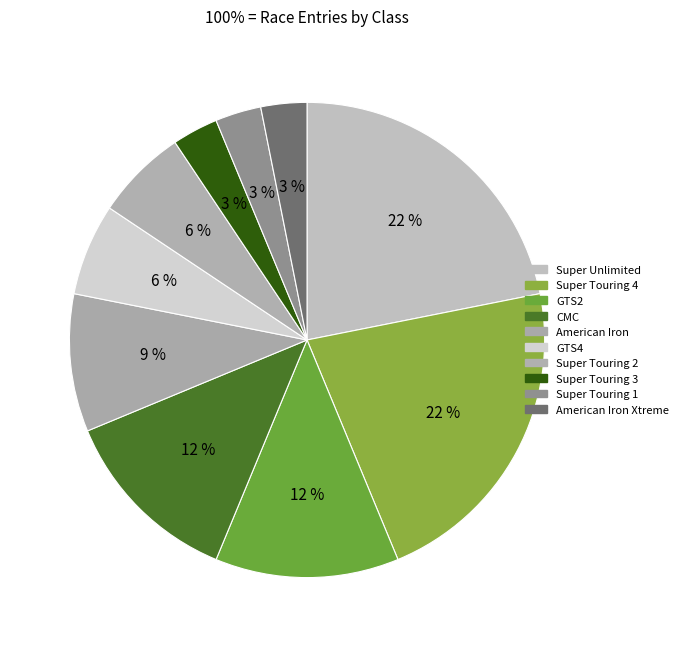

Rank the categories by value from highest to lowest.

Super Unlimited, Super Touring 4, GTS2, CMC, American Iron, GTS4, Super Touring 2, Super Touring 3, Super Touring 1, American Iron Xtreme